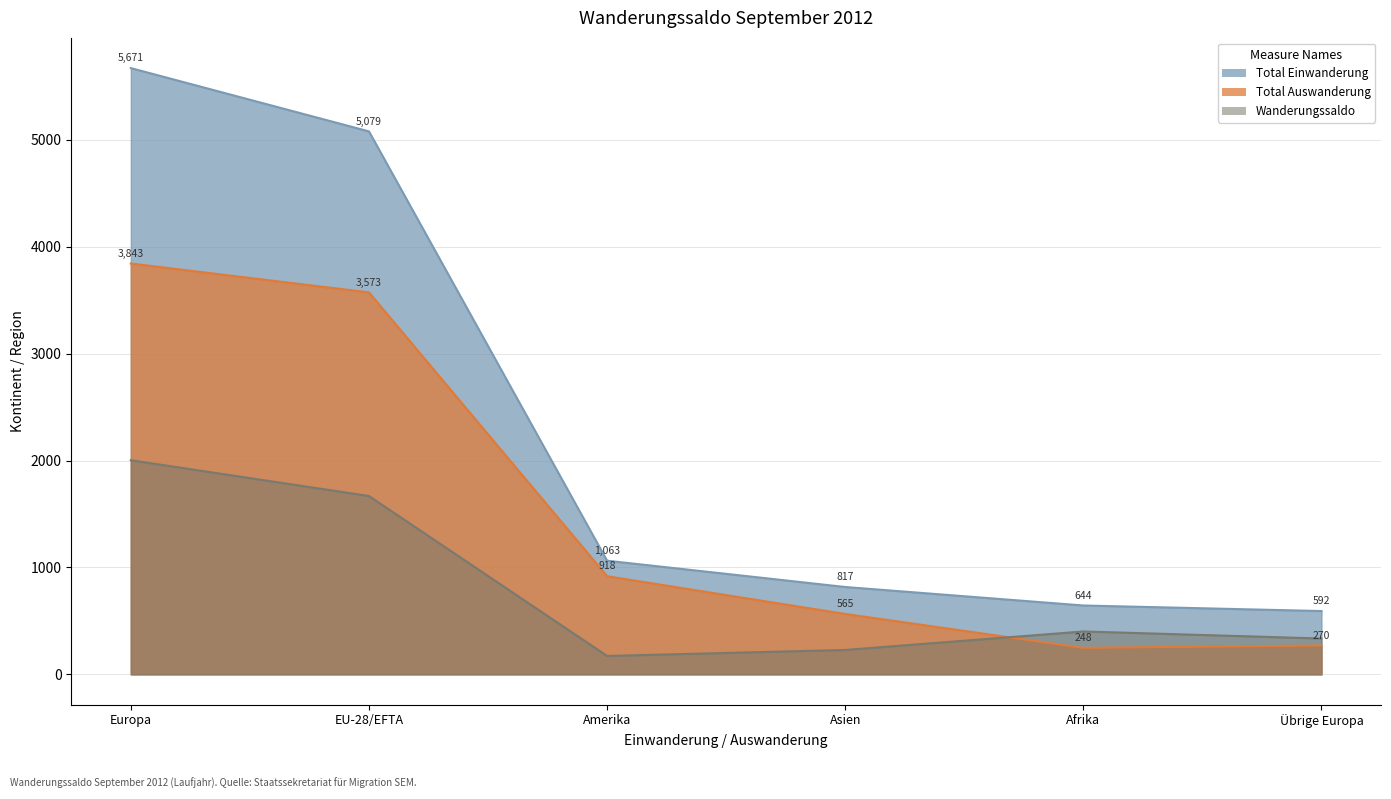

Where does the Effektive Einwanderung series first go above 918?

Europa